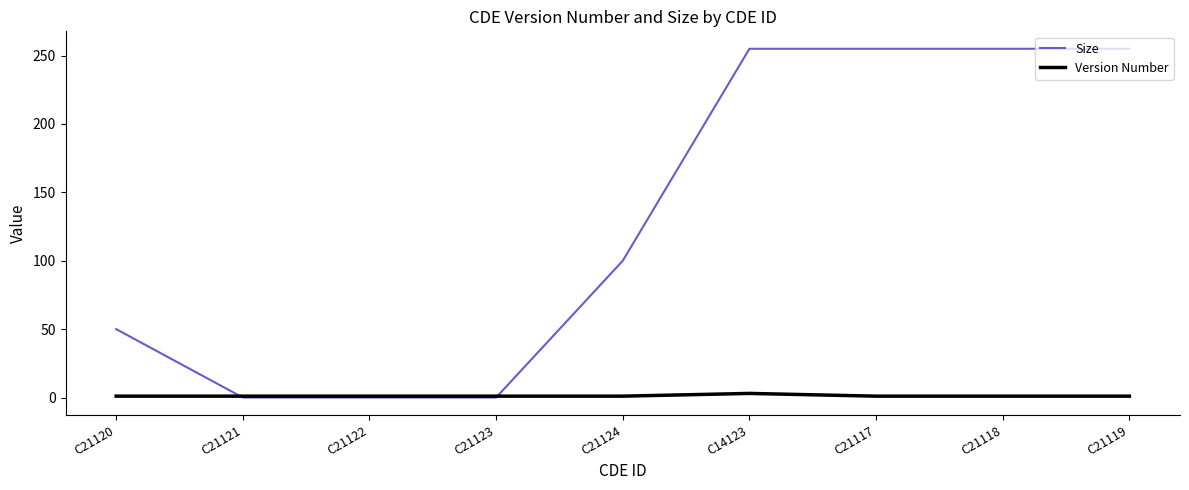

Which series has the largest total across all categories?

Size